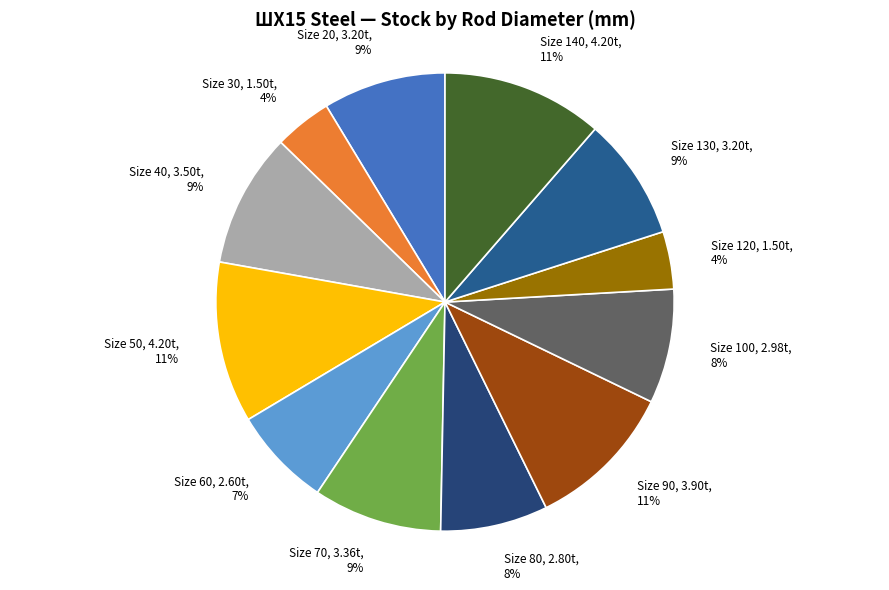

Combined, do Size 120 and Size 50 account for over 50%?

No